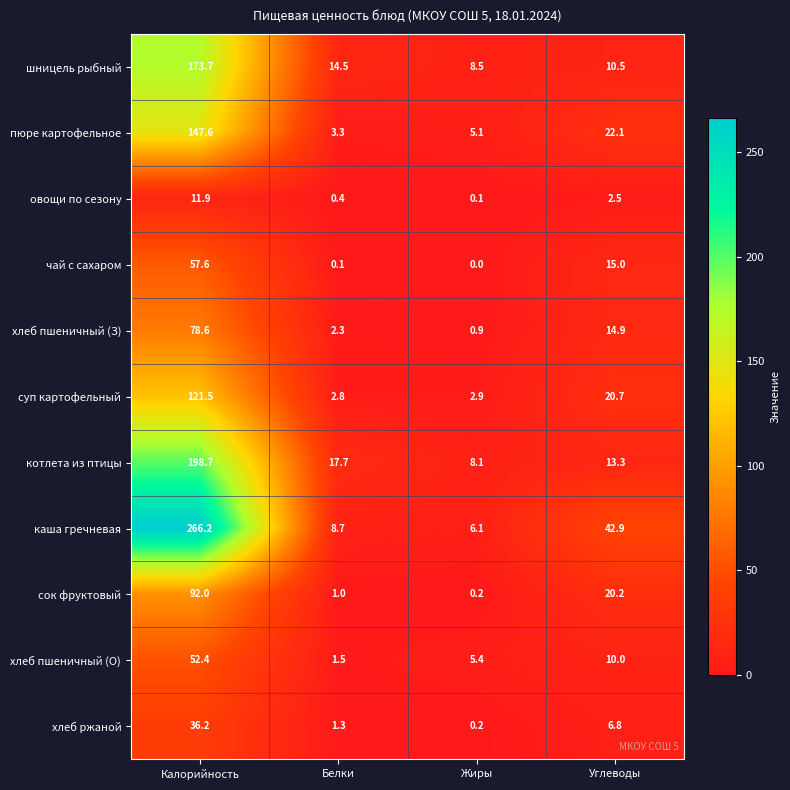

Which category has the lowest value in the чай с сахаром series?

Жиры